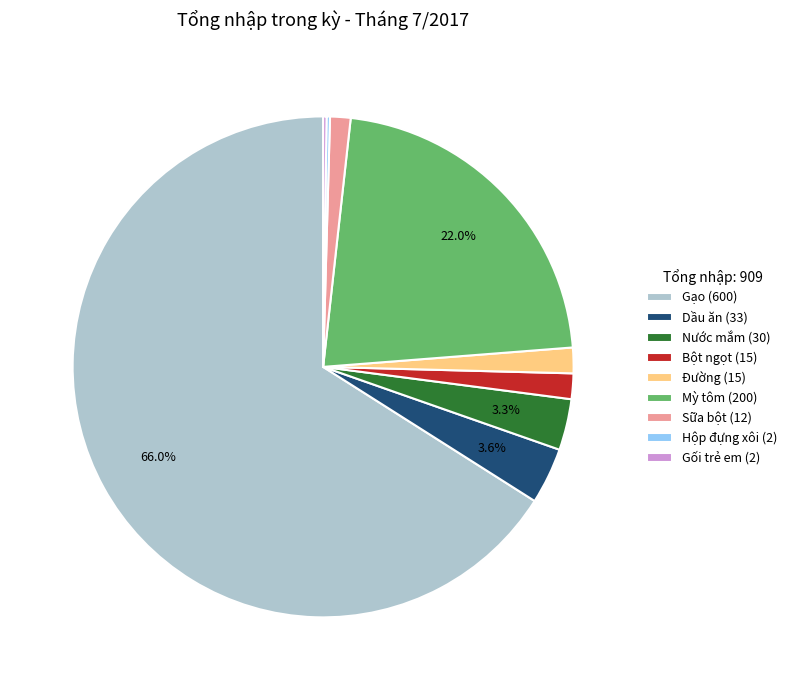

Do Đường (15) and Gạo (600) together represent more than half of the pie?

Yes